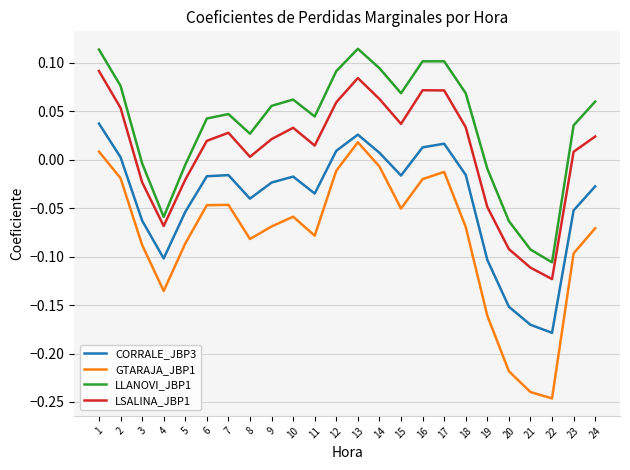

What is the difference between the maximum and minimum values in the GTARAJA_JBP1 series?

0.3